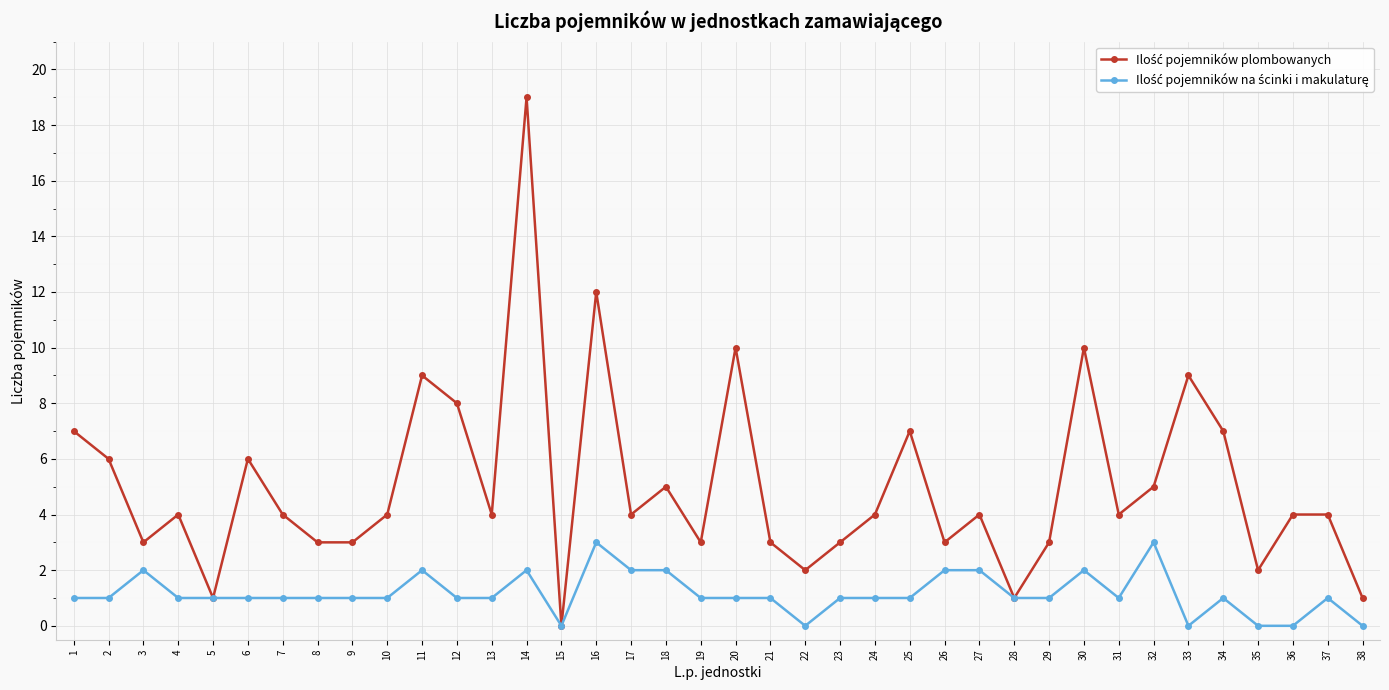

What is the greatest value displayed?

19